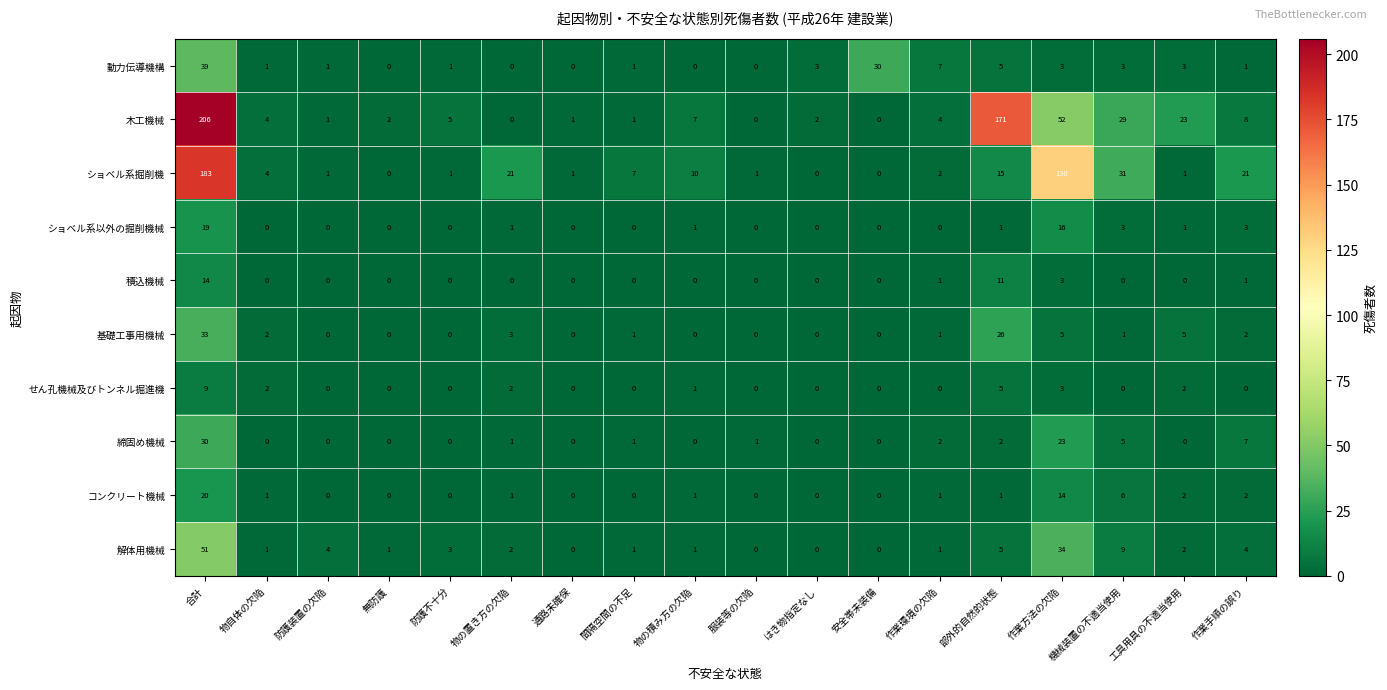

How many series are shown in this chart?

10